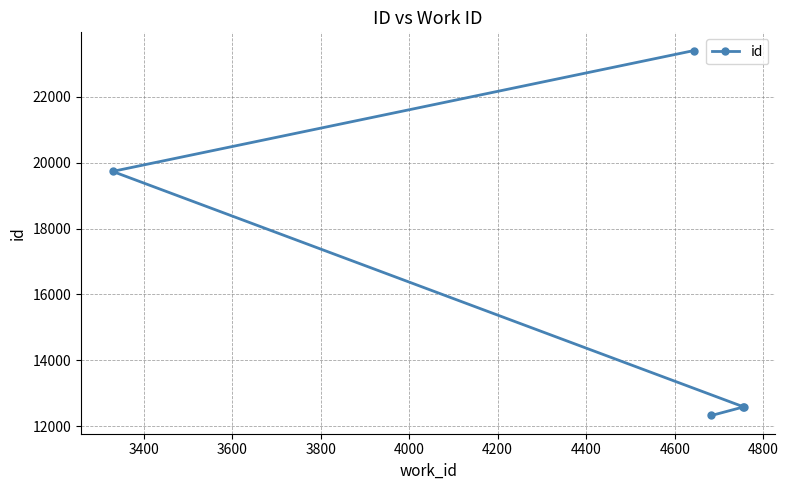

Does the chart display data point markers on the line(s)?

Yes